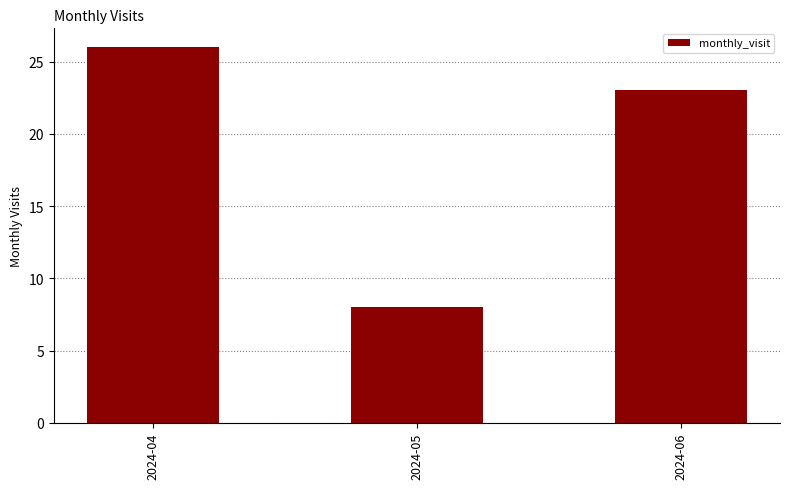

List the labels in order of value, smallest first.

2024-05, 2024-06, 2024-04